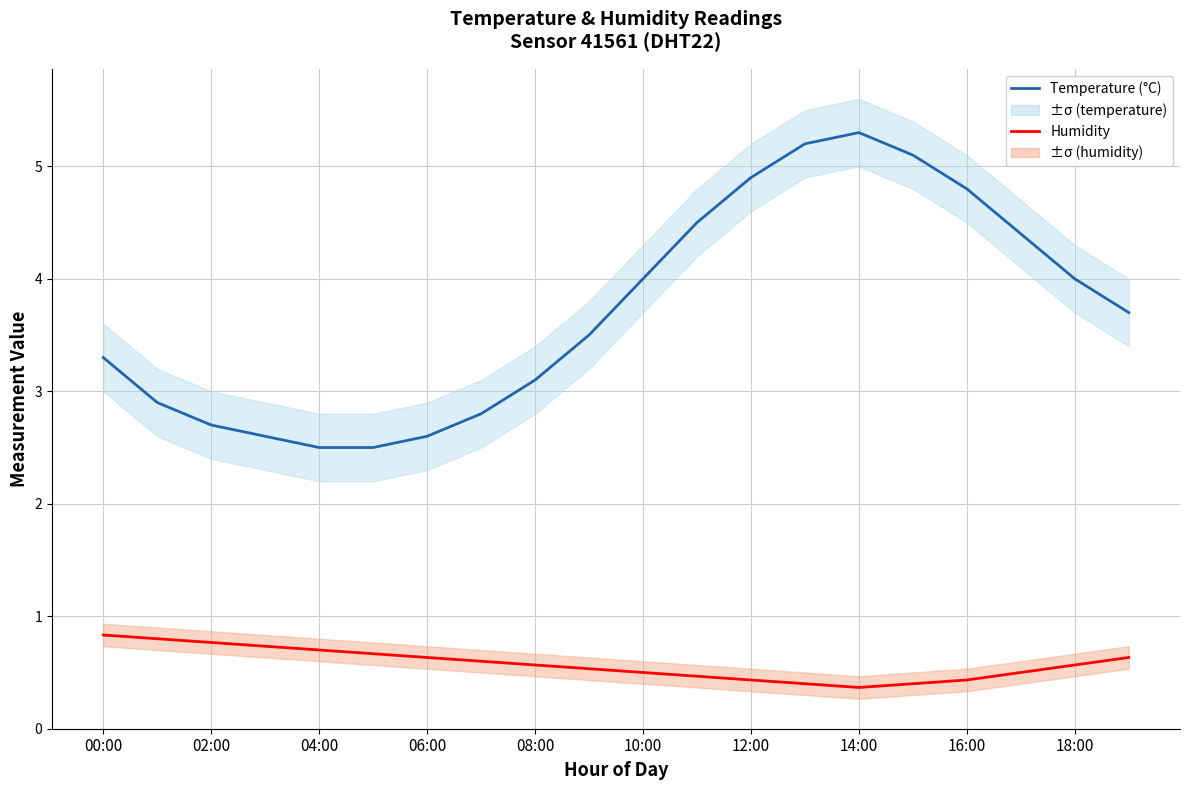

What are all the series names shown in the legend?

Humidity, Temperature (°C)